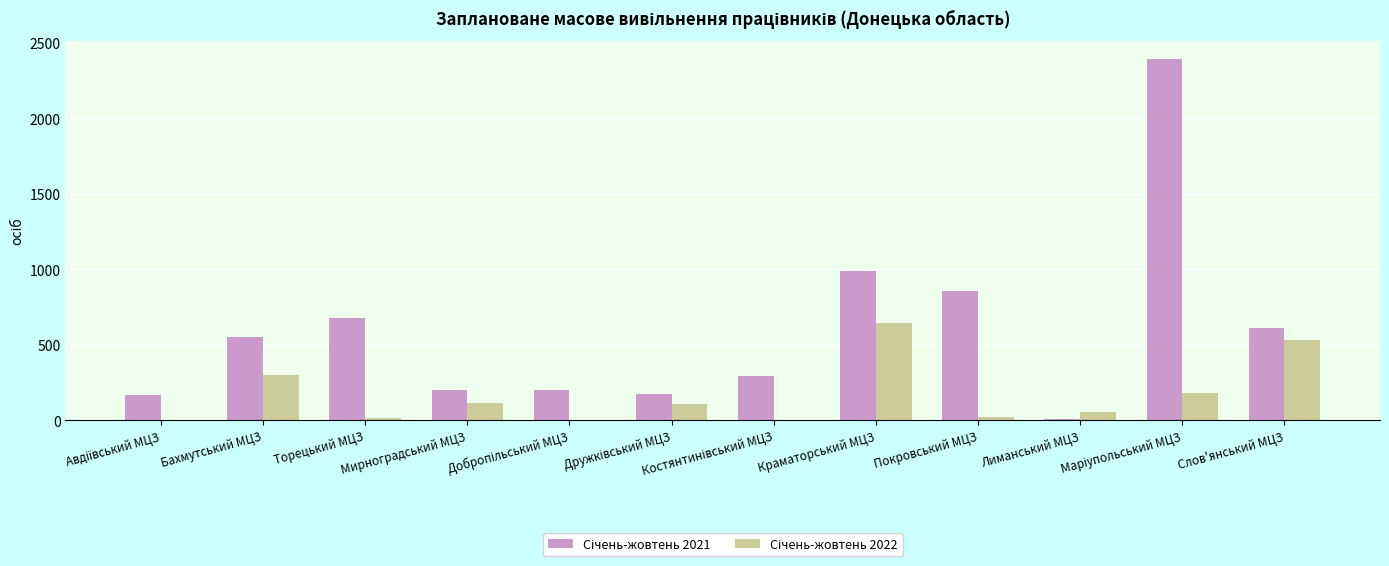

What is the total value across all series at Бахмутський МЦЗ?

852